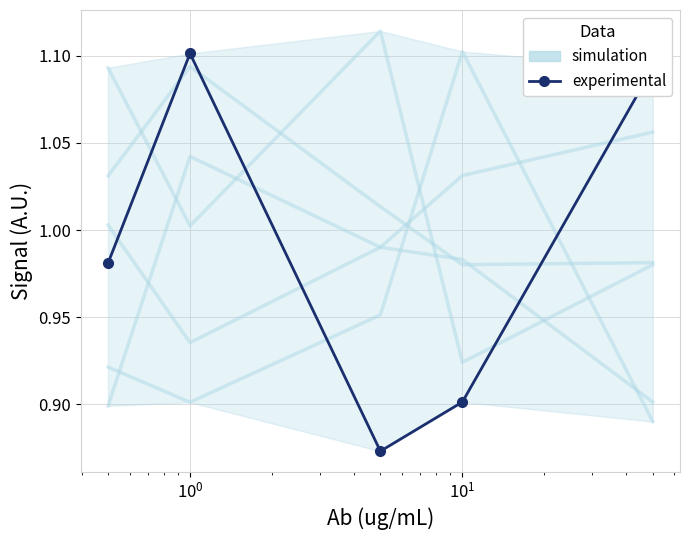

List the series in order of their peak value, lowest first.

experimental, simulation